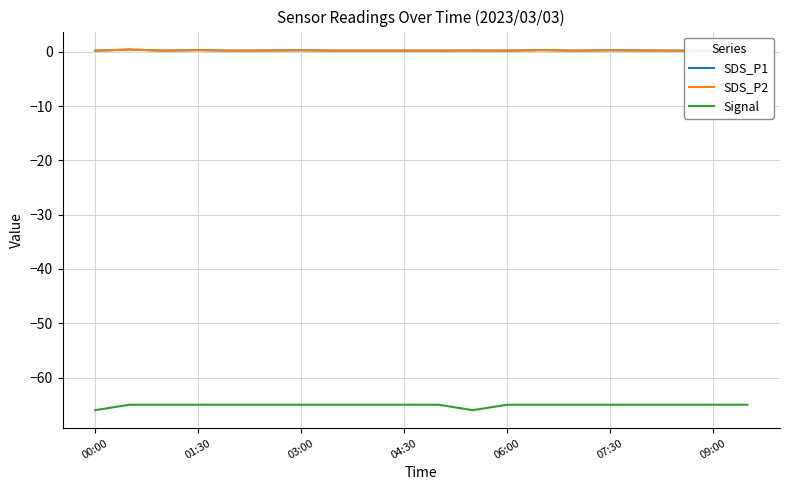

At how many categories does at least one series exceed -58?

20